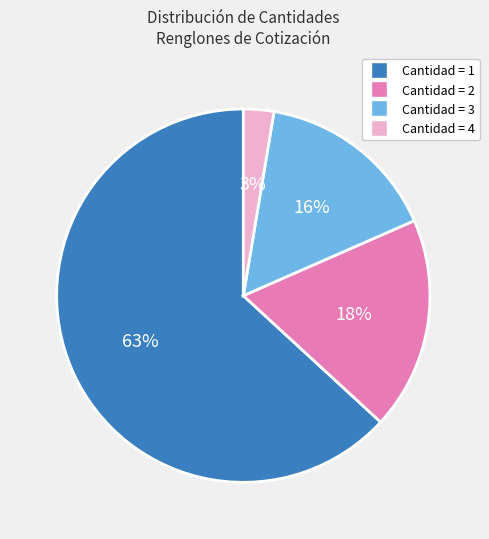

To the nearest percent, what is the average slice percentage?

25%